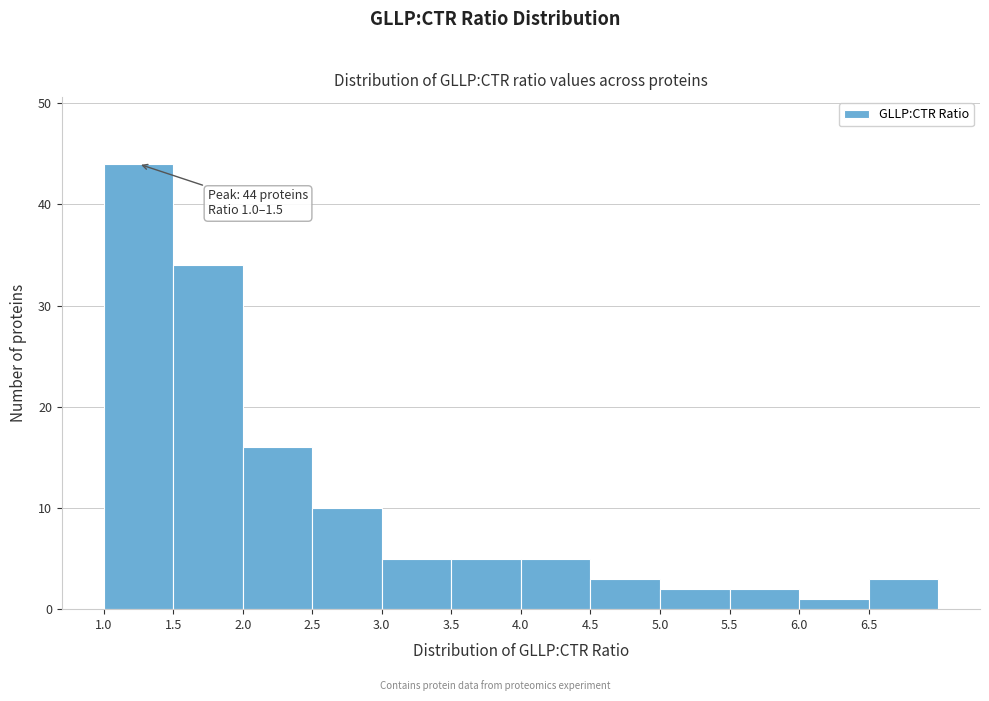

Which range on the x-axis has the tallest bar?

1.0 to 1.5